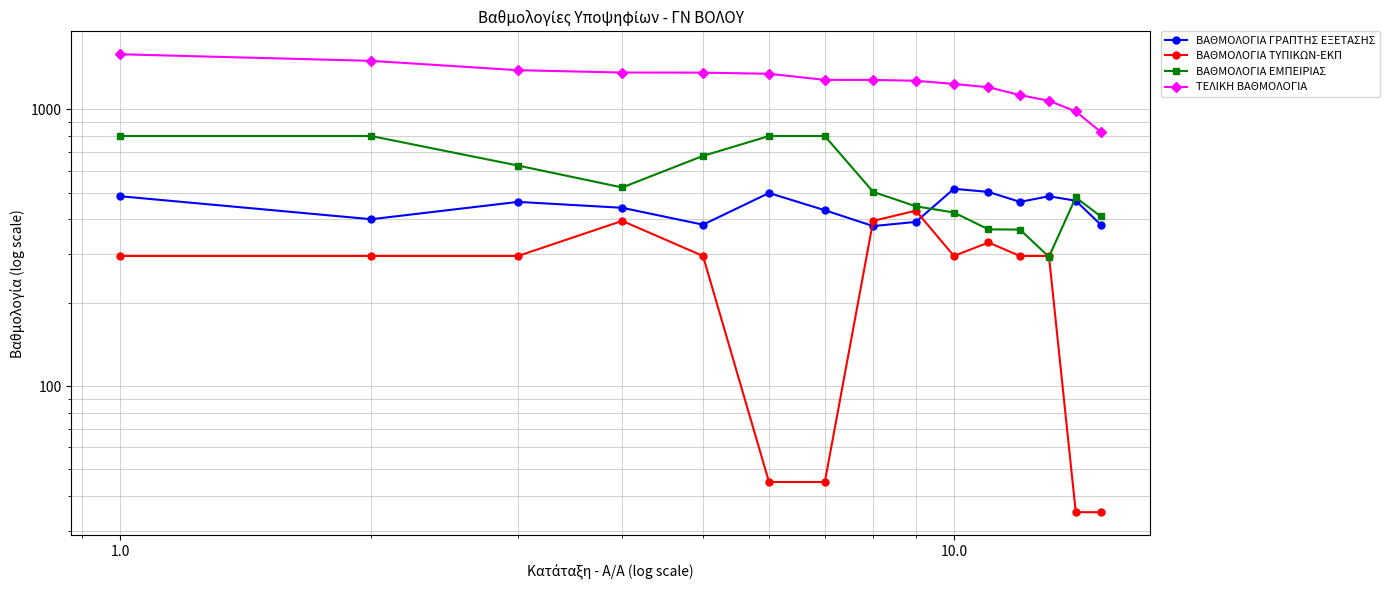

What is the smallest value displayed?

35.0